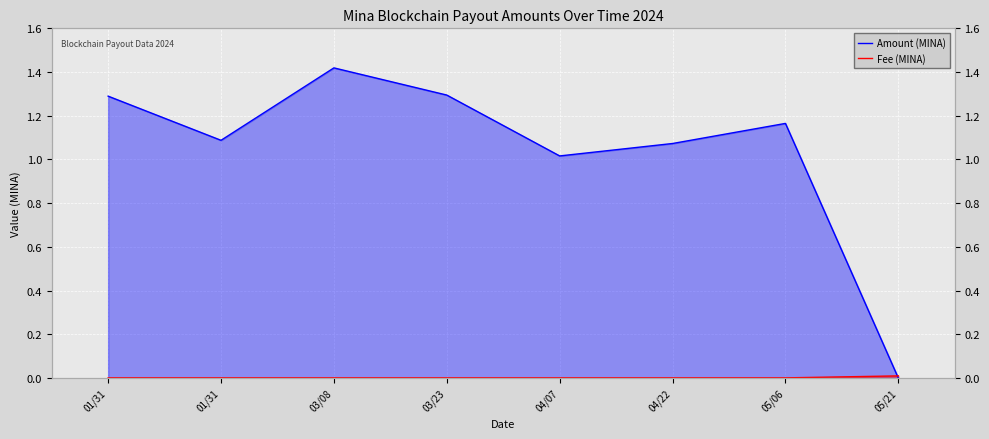

Between 01/31 and 05/21, which is larger?

01/31